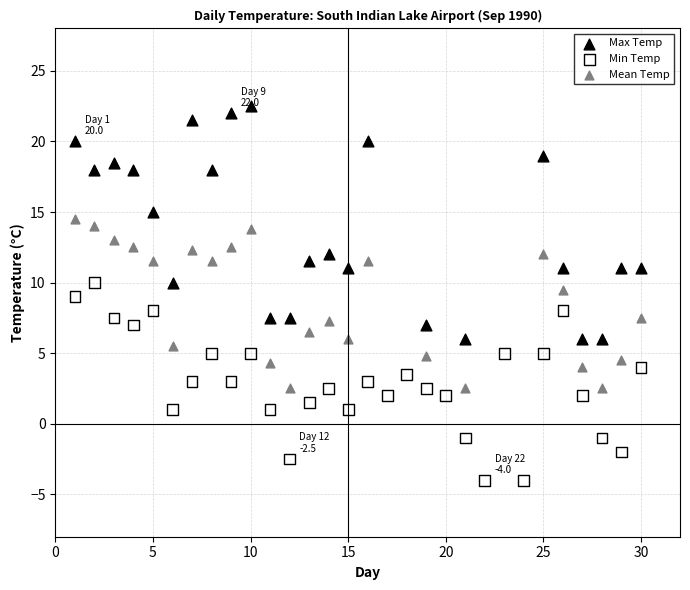

Which series reaches the maximum Y coordinate?

Max Temp